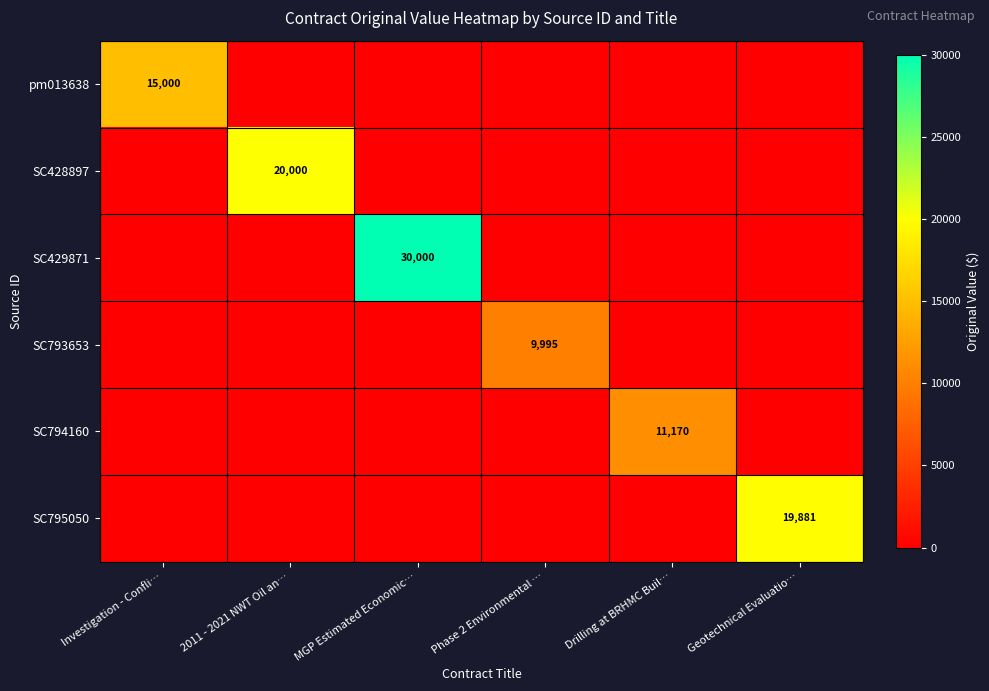

The SC428897 series shows 20000 at 2011 - 2021 NWT Oil an…. True or false?

True